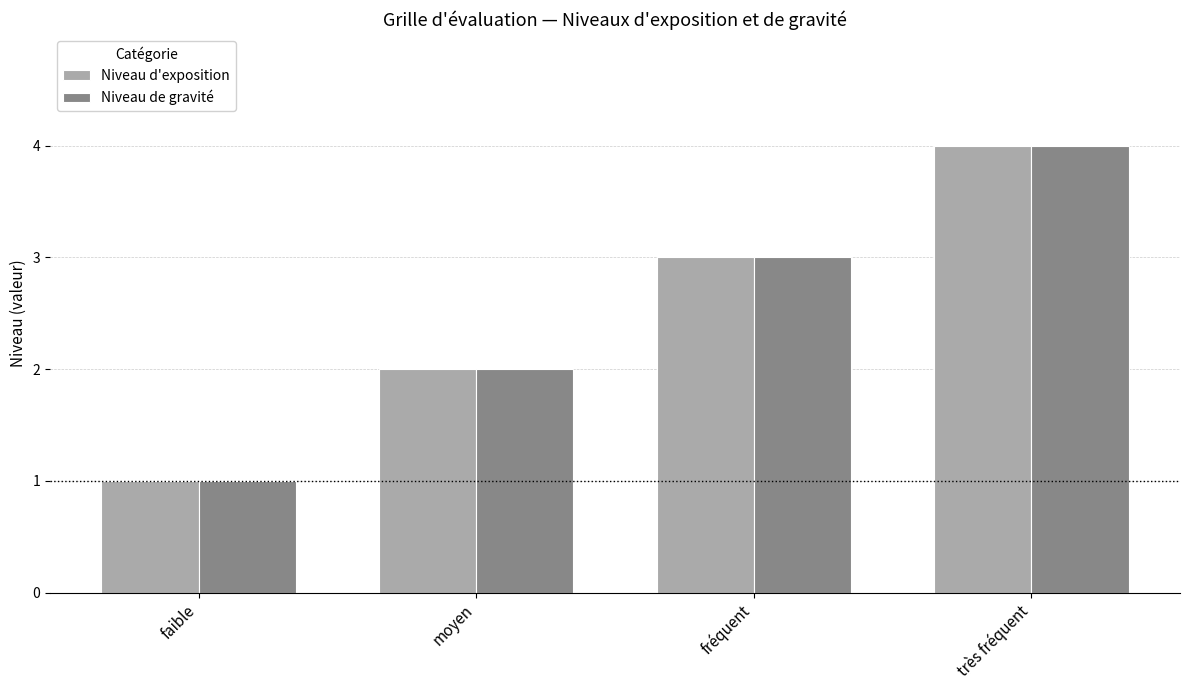

Is the value of Niveau d'exposition at faible greater than the value of Niveau de gravité at moyen?

No